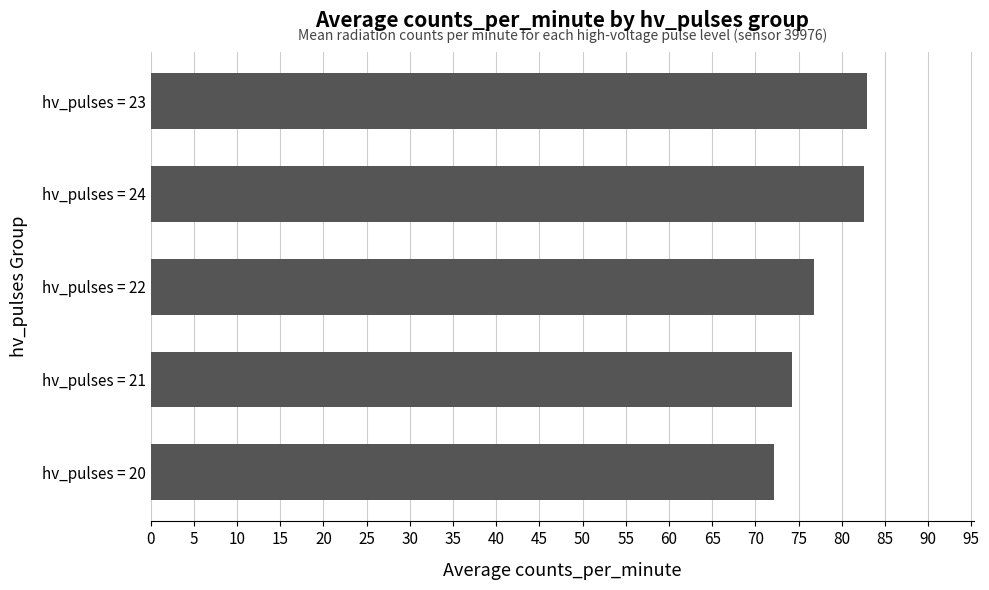

What is the average value?

77.7